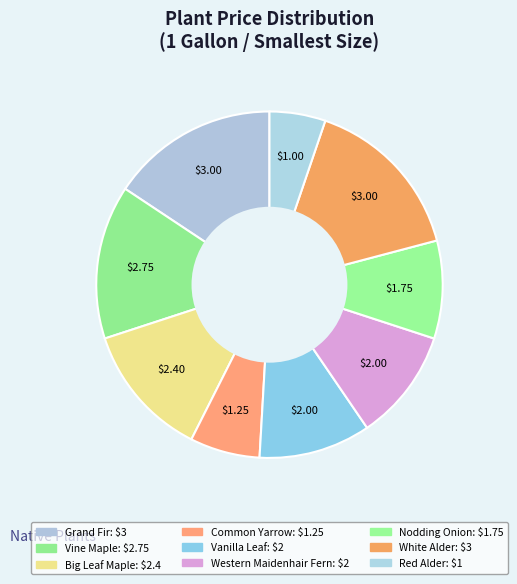

Count the number of slices in the pie.

9